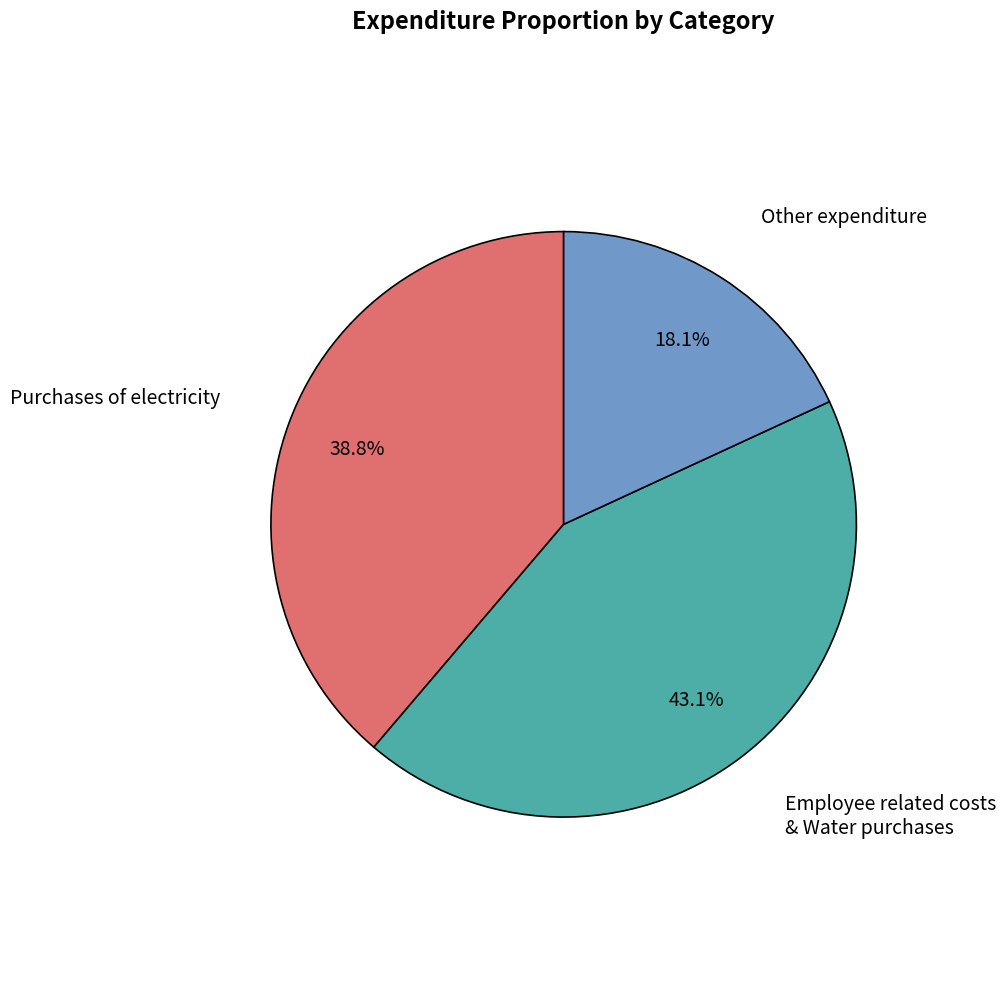

Approximately how many times larger is the value at Other expenditure compared to Employee related costs & Water purchases?

0.4